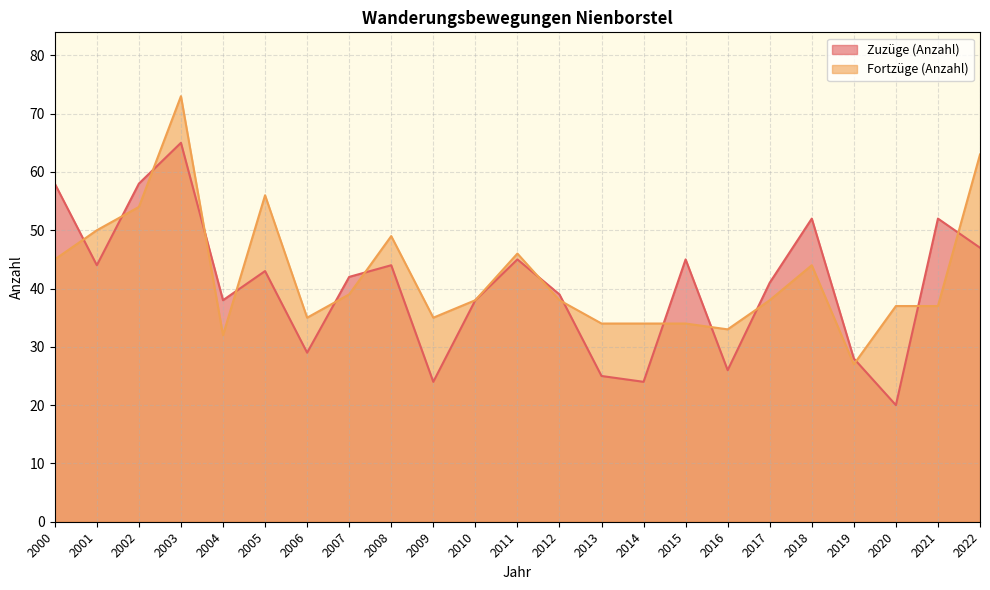

Where do Fortzüge (Anzahl) and Zuzüge (Anzahl) first cross each other?

2000 and 2001